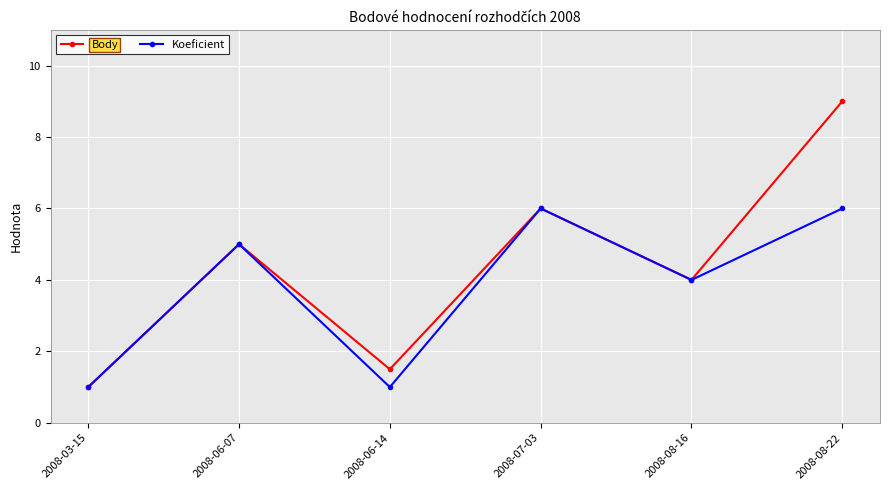

What is the smallest value displayed?

1.0